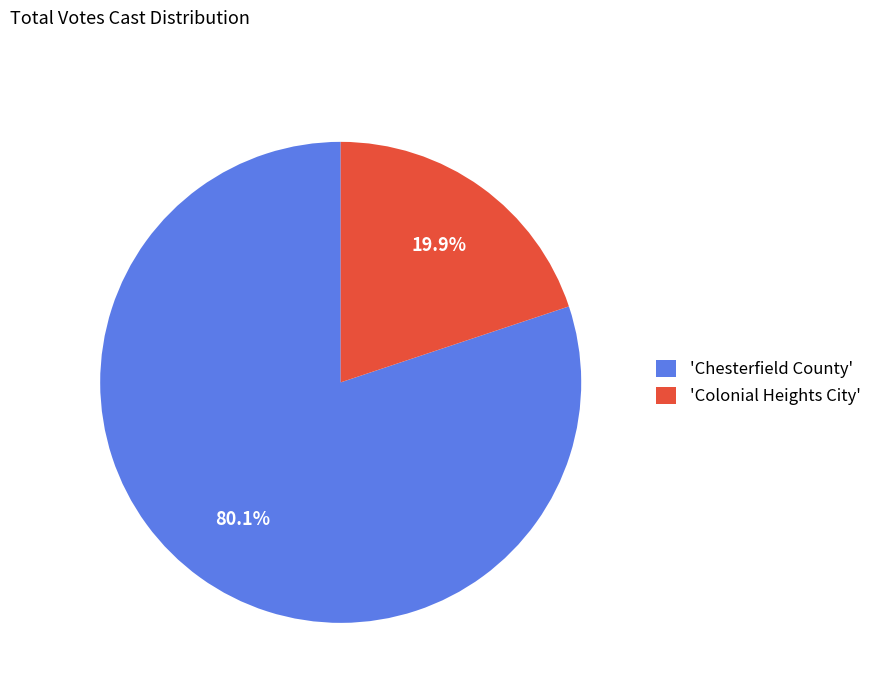

What is the ratio of the value at 'Chesterfield County' to the value at 'Colonial Heights City'?

4.0